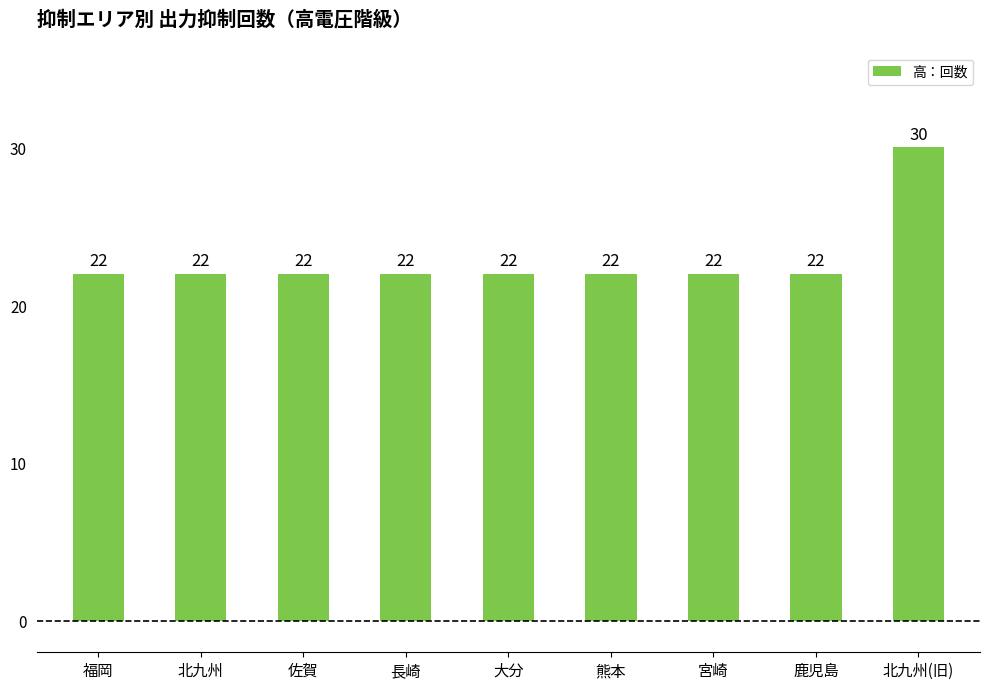

At which category does the chart reach its peak across all series?

北九州(旧)